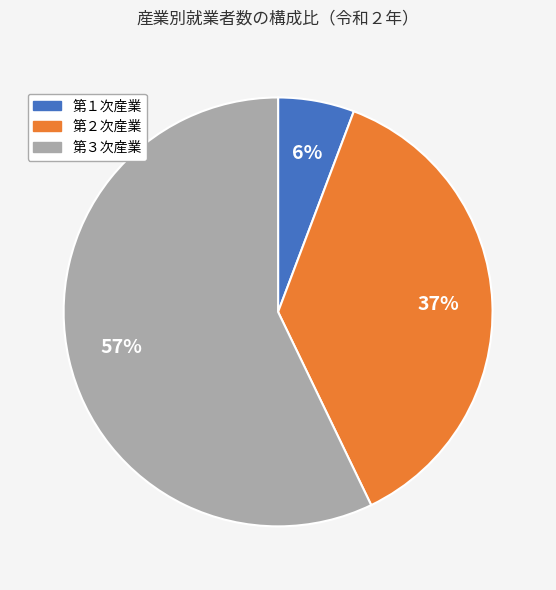

To the nearest percent, what portion does 第２次産業 represent?

37%